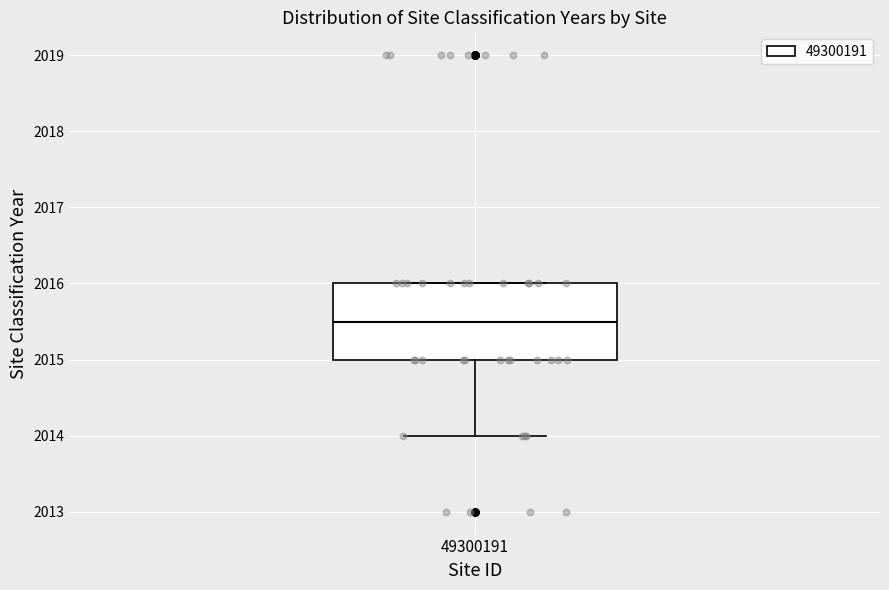

Transcribe this box plot: give where the median line is, the range the box spans, and where the two whiskers end, as read against the y-axis. The values are not printed on the chart, so give them approximately, as read against the axis.

median 2015.5, box 2015.0 to 2016.0, whiskers 2014.0 to 2016.0